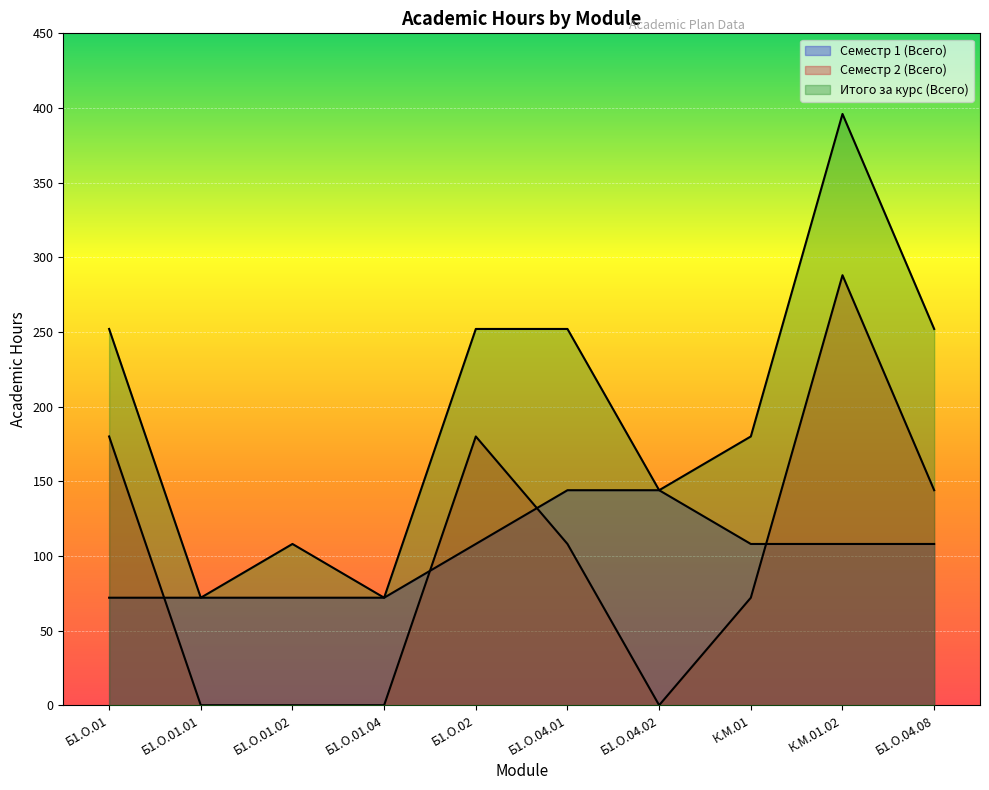

True or false: Семестр 1 (Всего) and Семестр 2 (Всего) intersect in this chart.

True